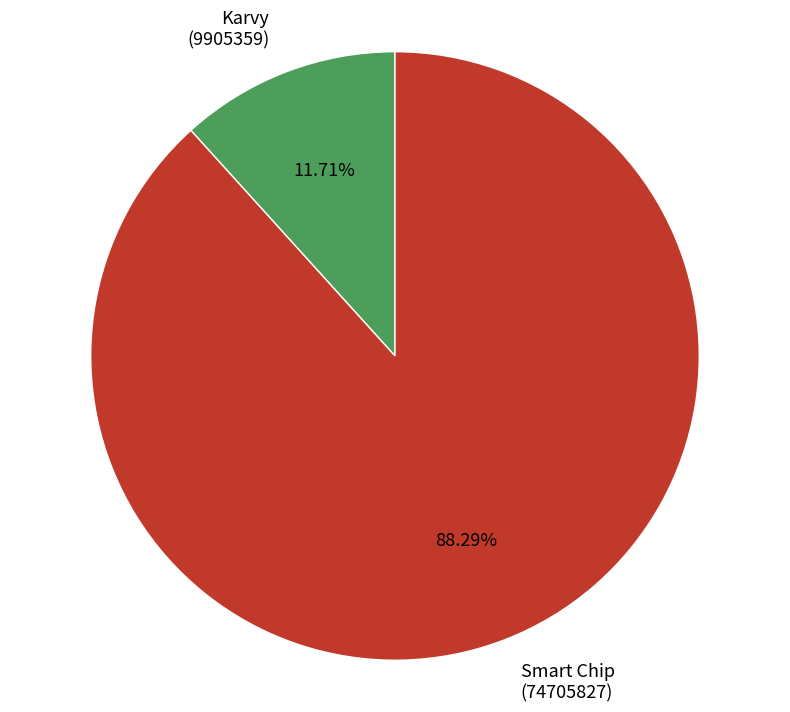

What is the ratio of the value at Smart Chip (74705827) to the value at Karvy (9905359)?

7.5